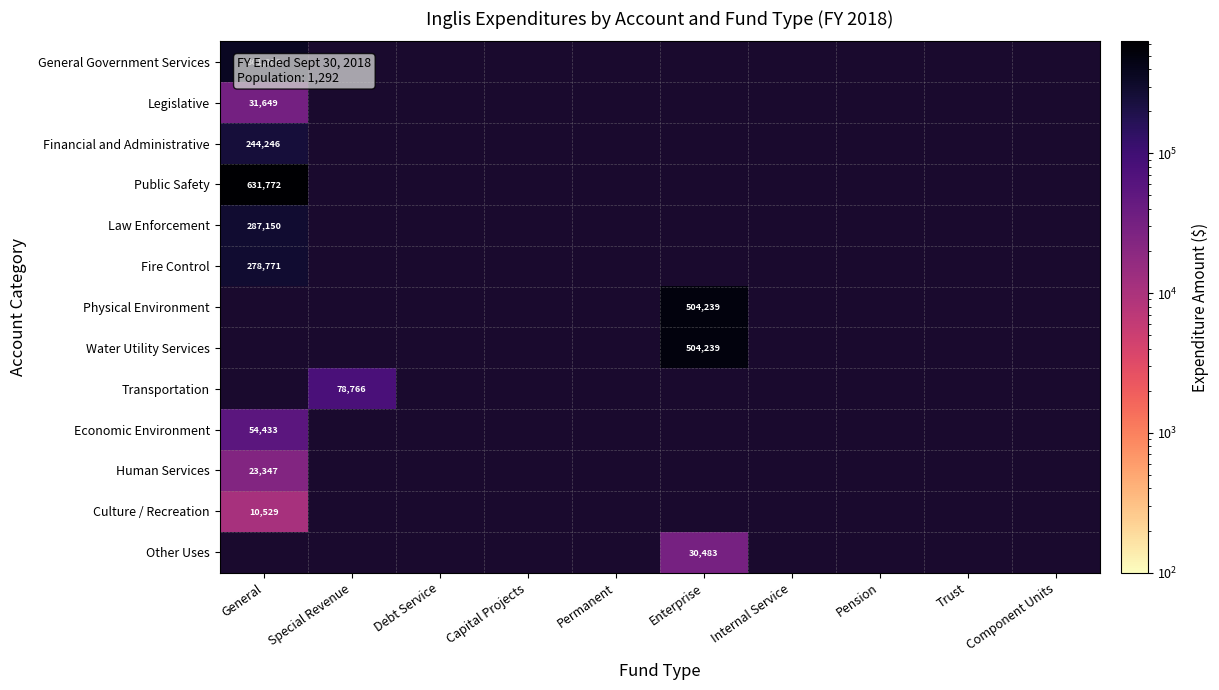

Is it true that Water Utility Services equals 807840 at Enterprise?

False